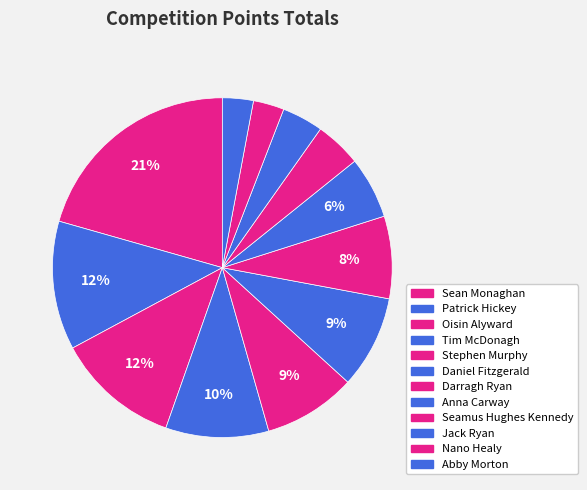

To the nearest percent, what is the combined percentage of Patrick Hickey and Darragh Ryan?

20%